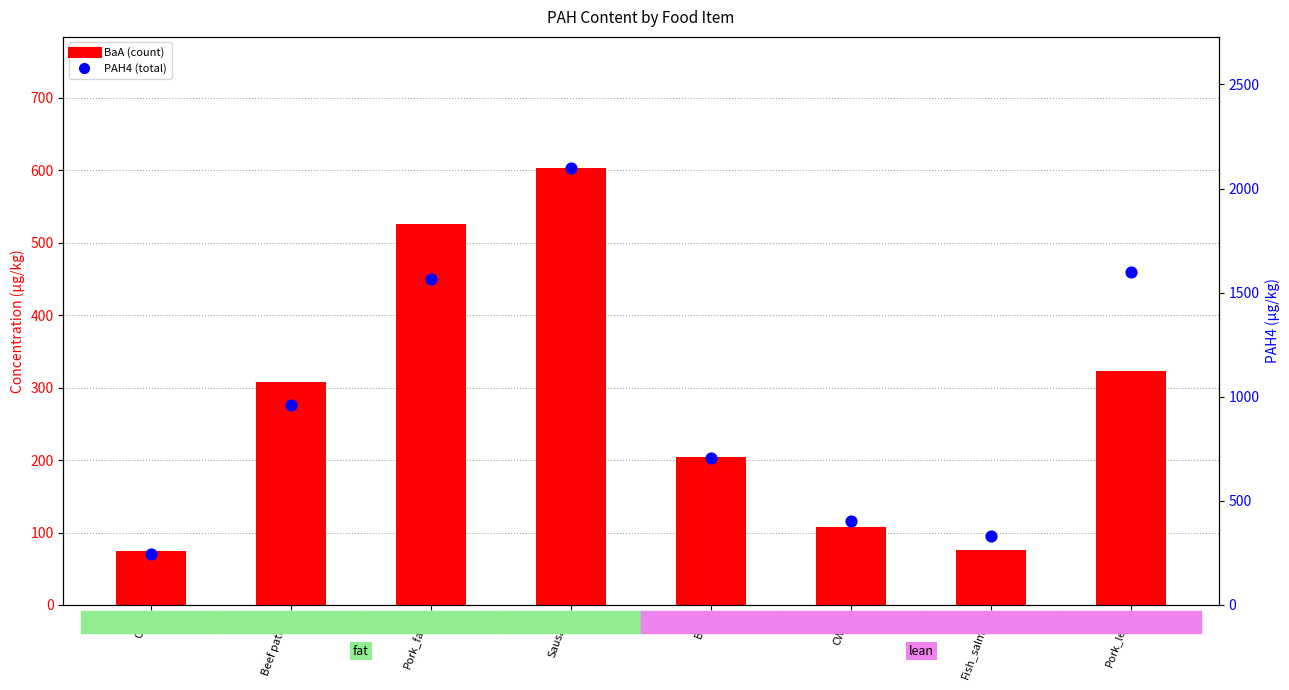

What are all the series names shown in the legend?

BaA, PAH4